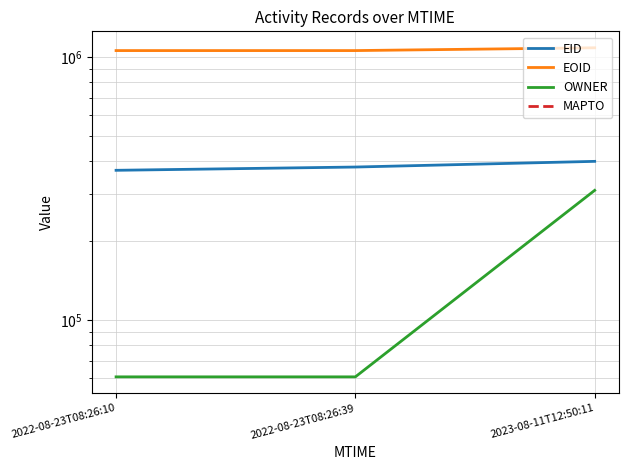

Is it true that EID equals 145459 at 2022-08-23T08:26:39?

False